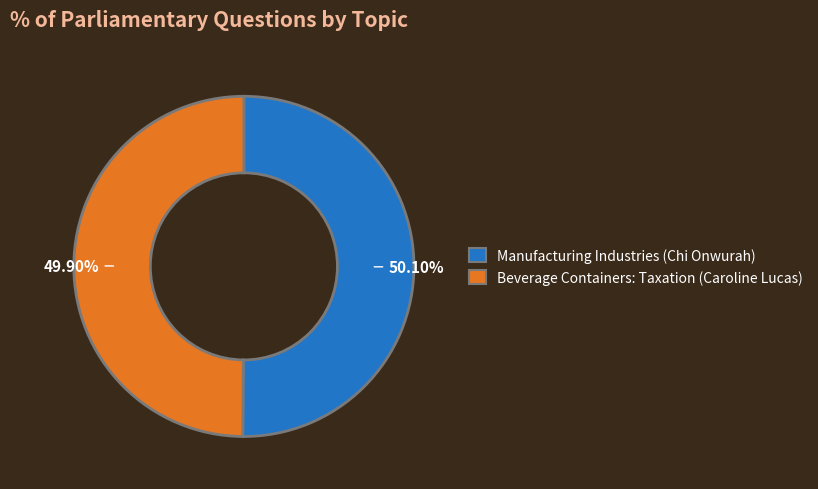

What is the total percentage of Beverage Containers: Taxation (Caroline Lucas) and Manufacturing Industries (Chi Onwurah)?

100.0%